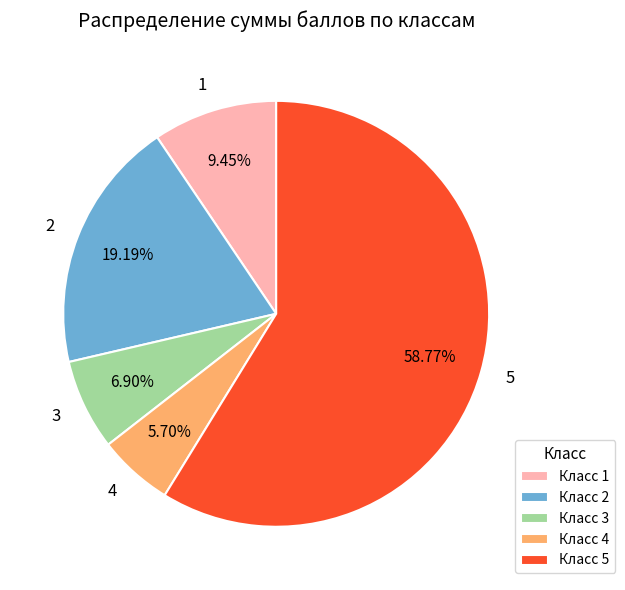

Is there any slice that represents more than half of the pie?

Yes